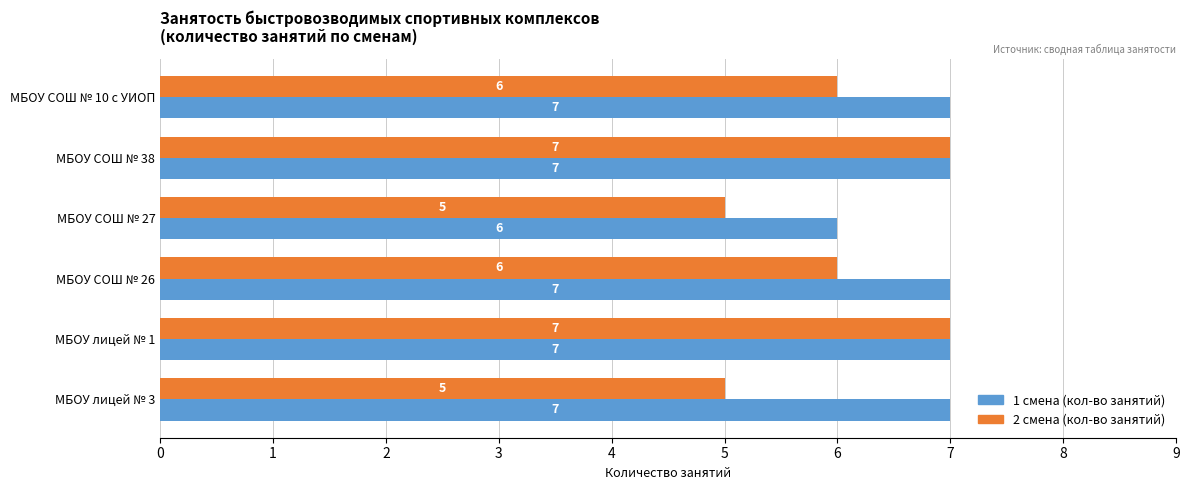

At how many categories does at least one series exceed 5?

6